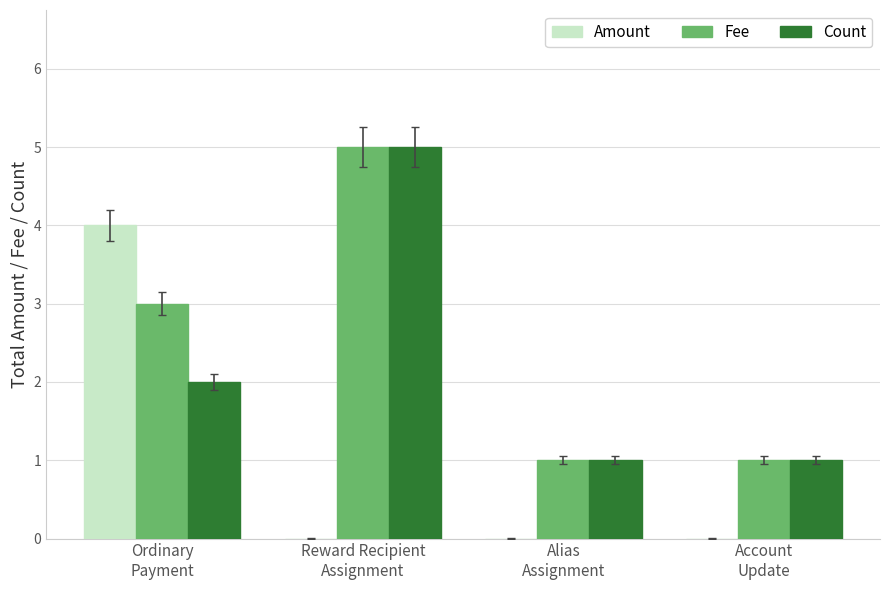

Count the Count values in the range 1 to 5.

4